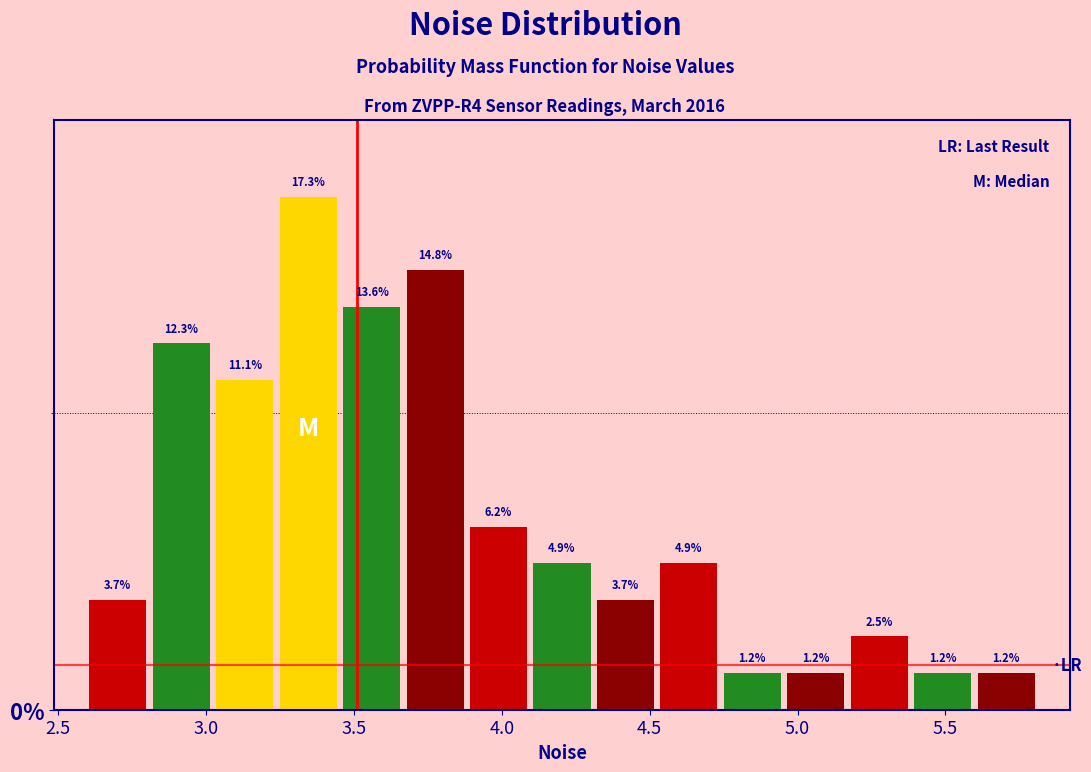

Reading left to right, list every bar in this chart as the range it spans on the x-axis followed by its height. The bar edges are not printed on the chart, so give them approximately, as read against the axis.

2.60 to 2.80: 3.7
2.80 to 3.00: 12.3
3.00 to 3.25: 11.1
3.25 to 3.45: 17.3
3.45 to 3.65: 13.6
3.65 to 3.90: 14.8
3.90 to 4.10: 6.2
4.10 to 4.30: 4.9
4.30 to 4.55: 3.7
4.55 to 4.75: 4.9
4.75 to 4.95: 1.2
4.95 to 5.15: 1.2
5.15 to 5.40: 2.5
5.40 to 5.60: 1.2
5.60 to 5.80: 1.2